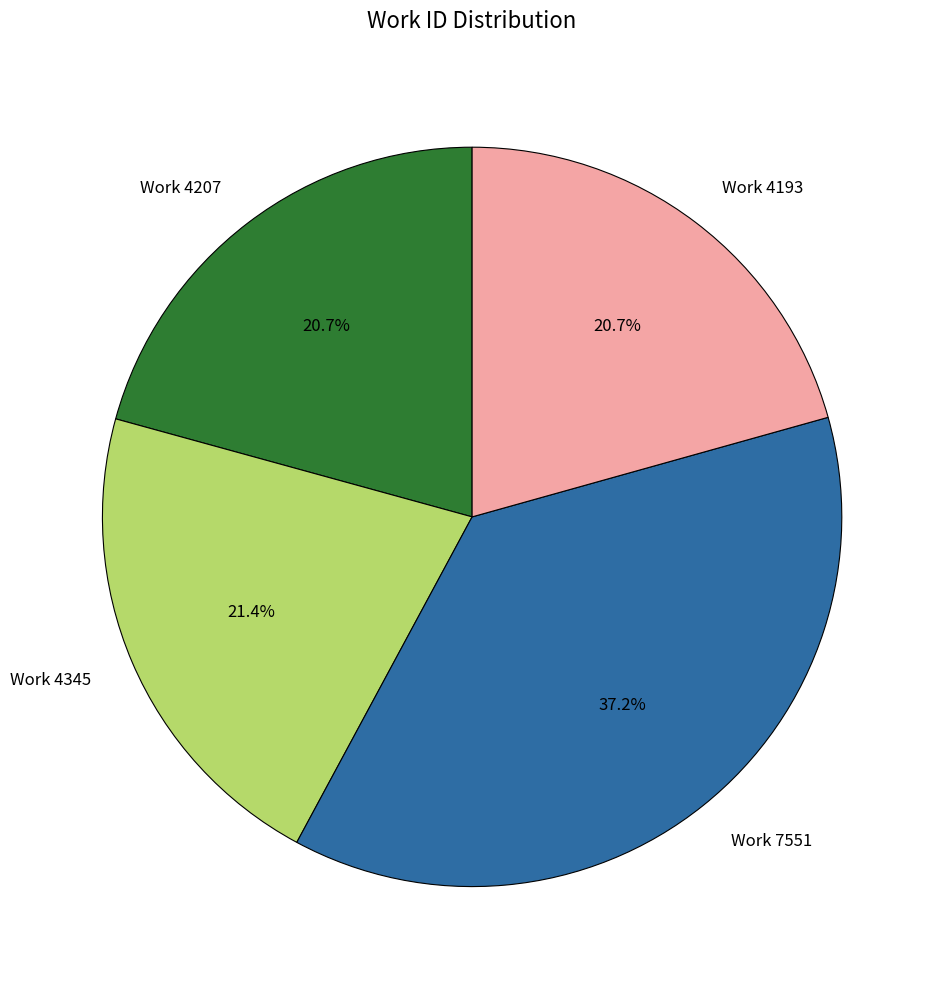

Count the number of slices in the pie.

4